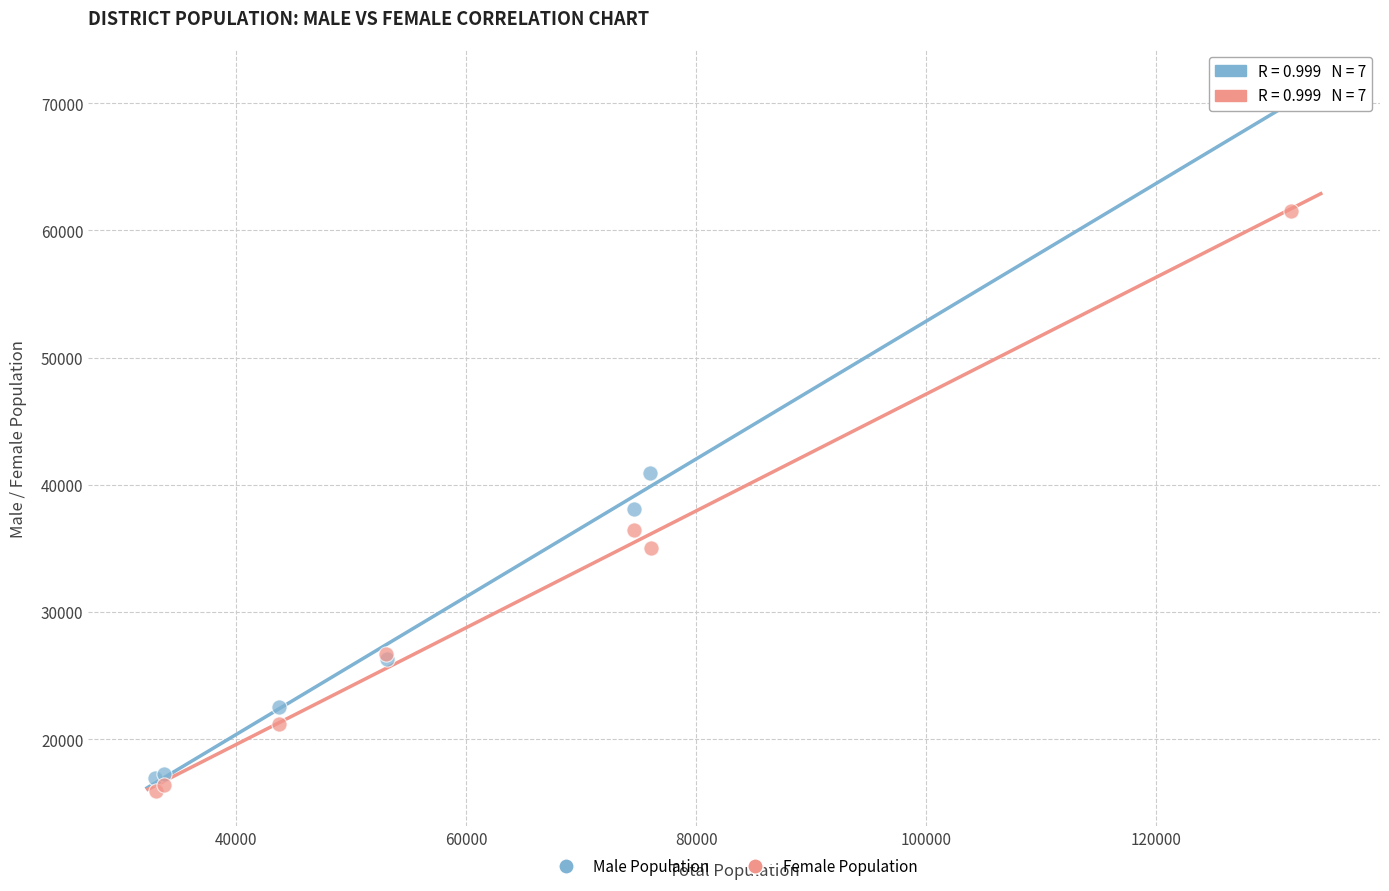

What are all the series names shown in the legend?

Male Population, Female Population